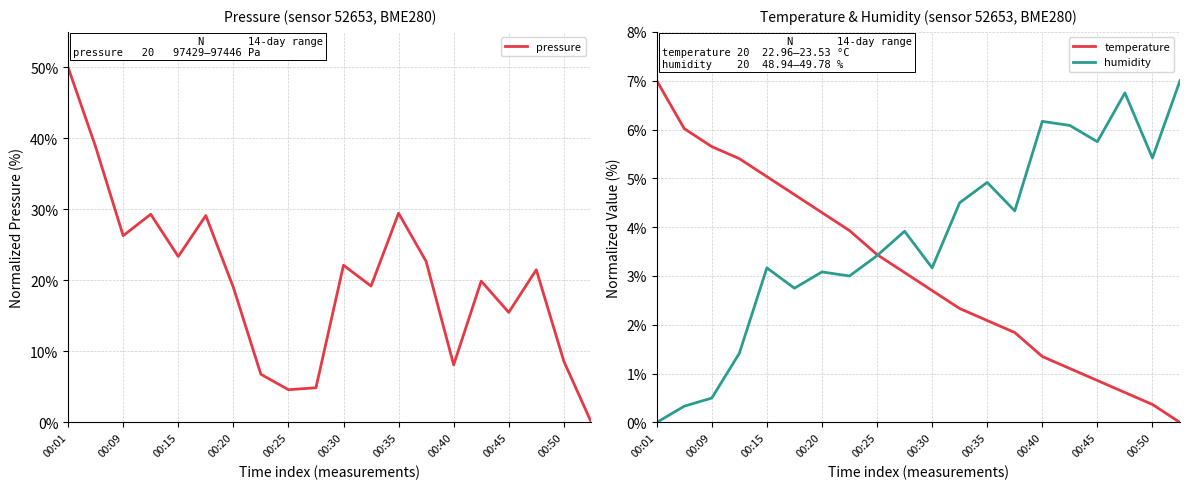

Reading left to right, what are all the values shown in this chart?

pressure: 50.0	38.8	26.3	29.3	23.4	29.1	19.0	6.8	4.6	4.9	22.1	19.2	29.5	22.7	8.1	19.9	15.5	21.5	8.6	0.0
temperature: 7.0	6.0	5.6	5.4	5.0	4.7	4.3	3.9	3.4	3.1	2.7	2.3	2.1	1.8	1.4	1.1	0.9	0.6	0.4	0.0
humidity: 0.0	0.3	0.5	1.4	3.2	2.8	3.1	3.0	3.4	3.9	3.2	4.5	4.9	4.3	6.2	6.1	5.8	6.7	5.4	7.0